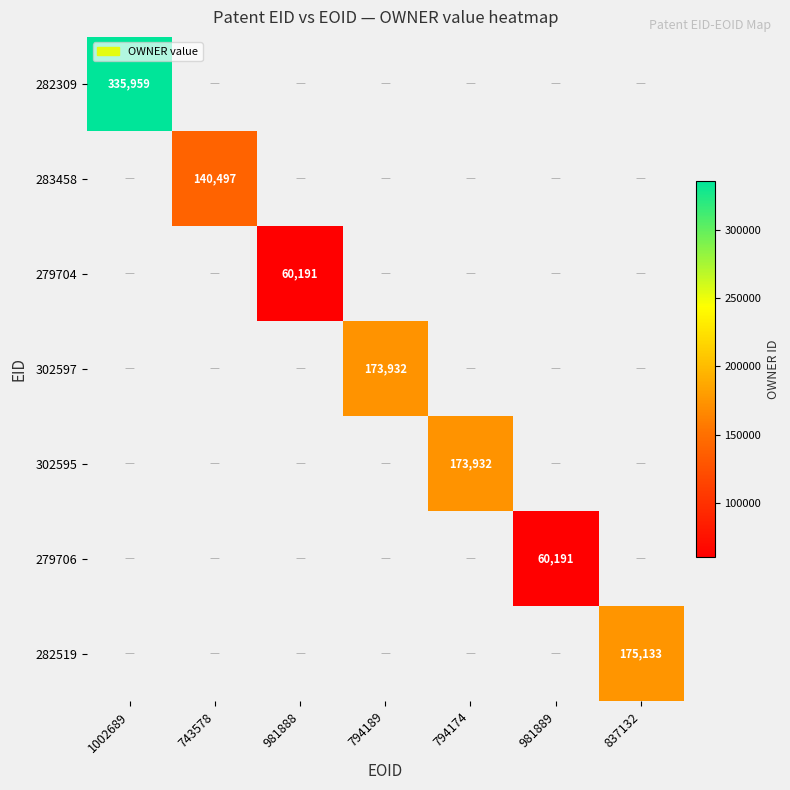

Is it true that 302597 equals 173932 at 794189?

True